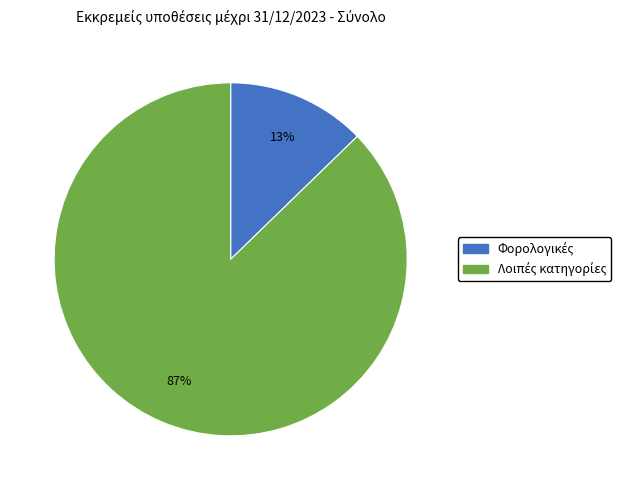

Is there a majority slice in this chart?

Yes